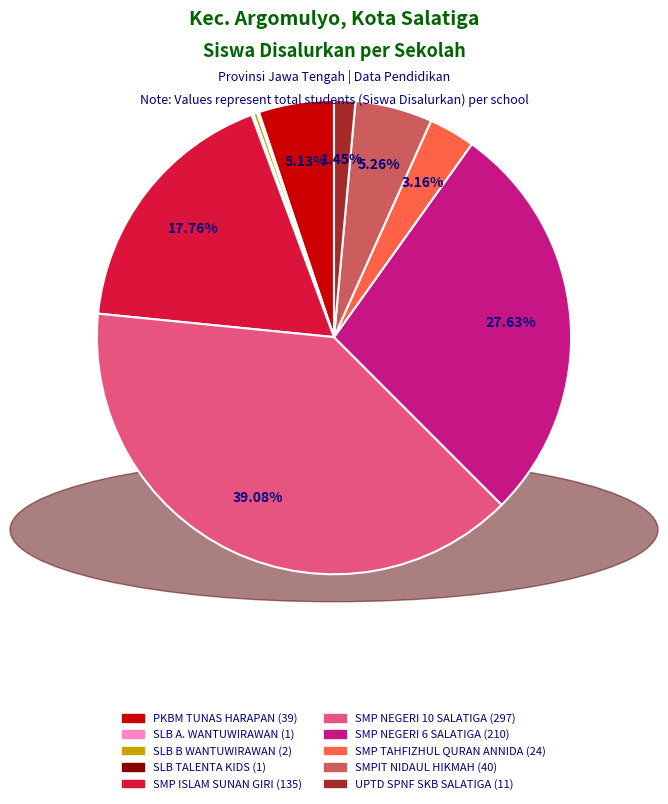

Which has a higher value, SMP TAHFIZHUL QURAN ANNIDA or SMP NEGERI 10 SALATIGA?

SMP NEGERI 10 SALATIGA